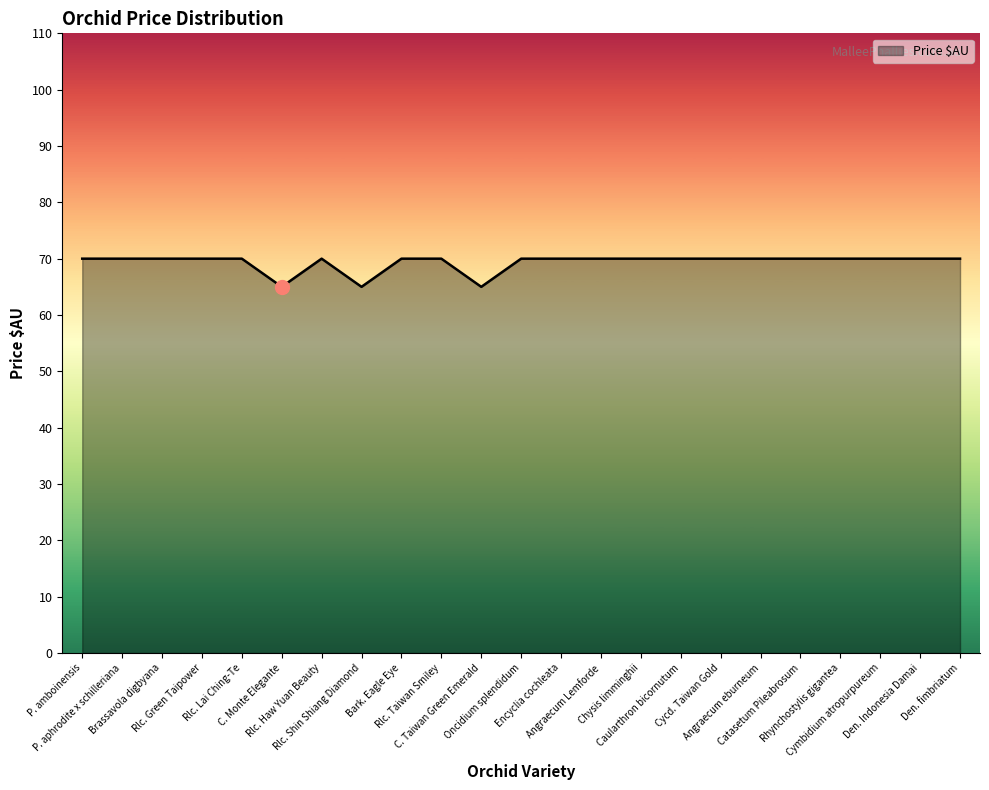

Does the chart have visible grid lines?

No